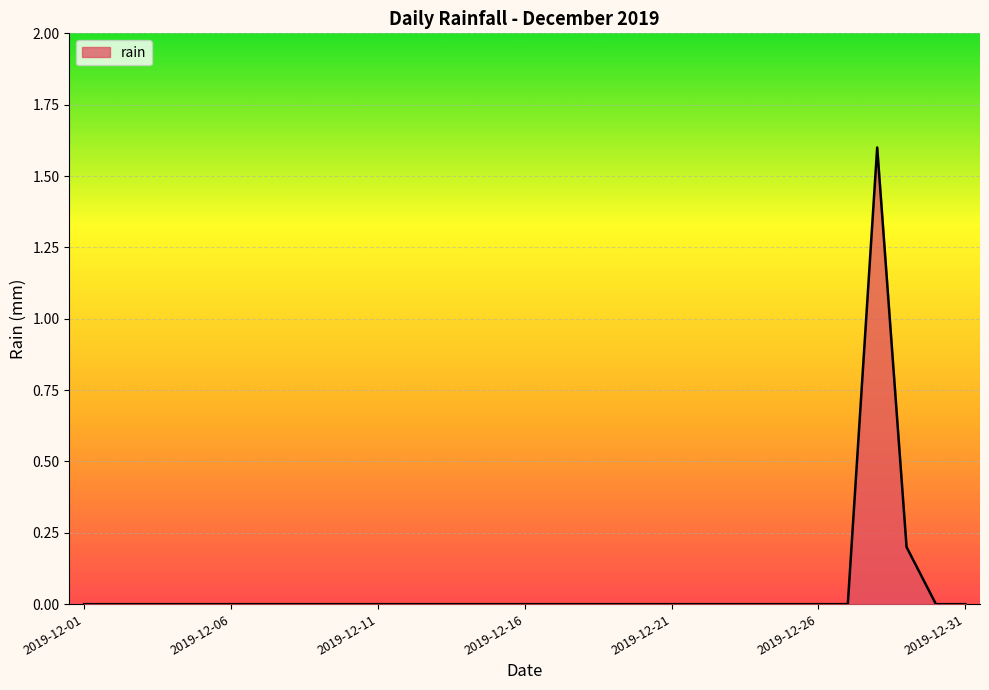

What is the maximum value shown in the chart?

1.6